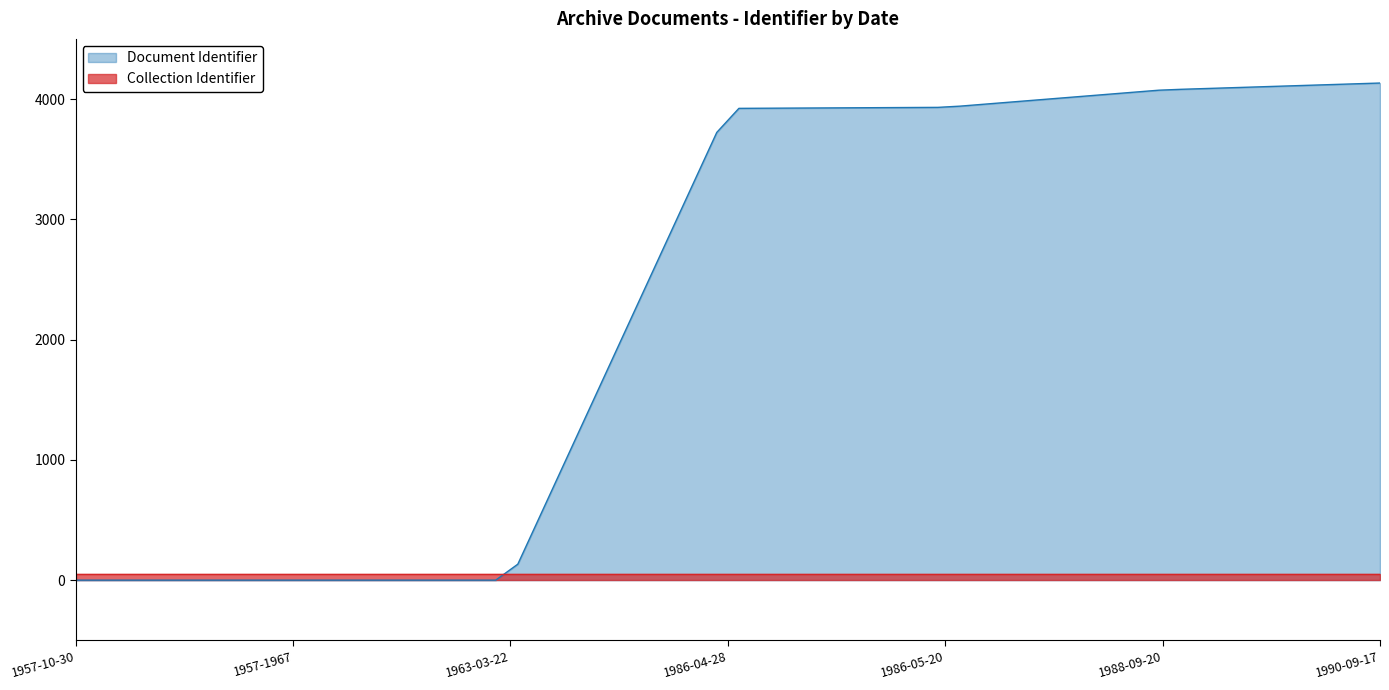

What is the difference between the maximum and minimum values in the Document Identifier series?

4133.0